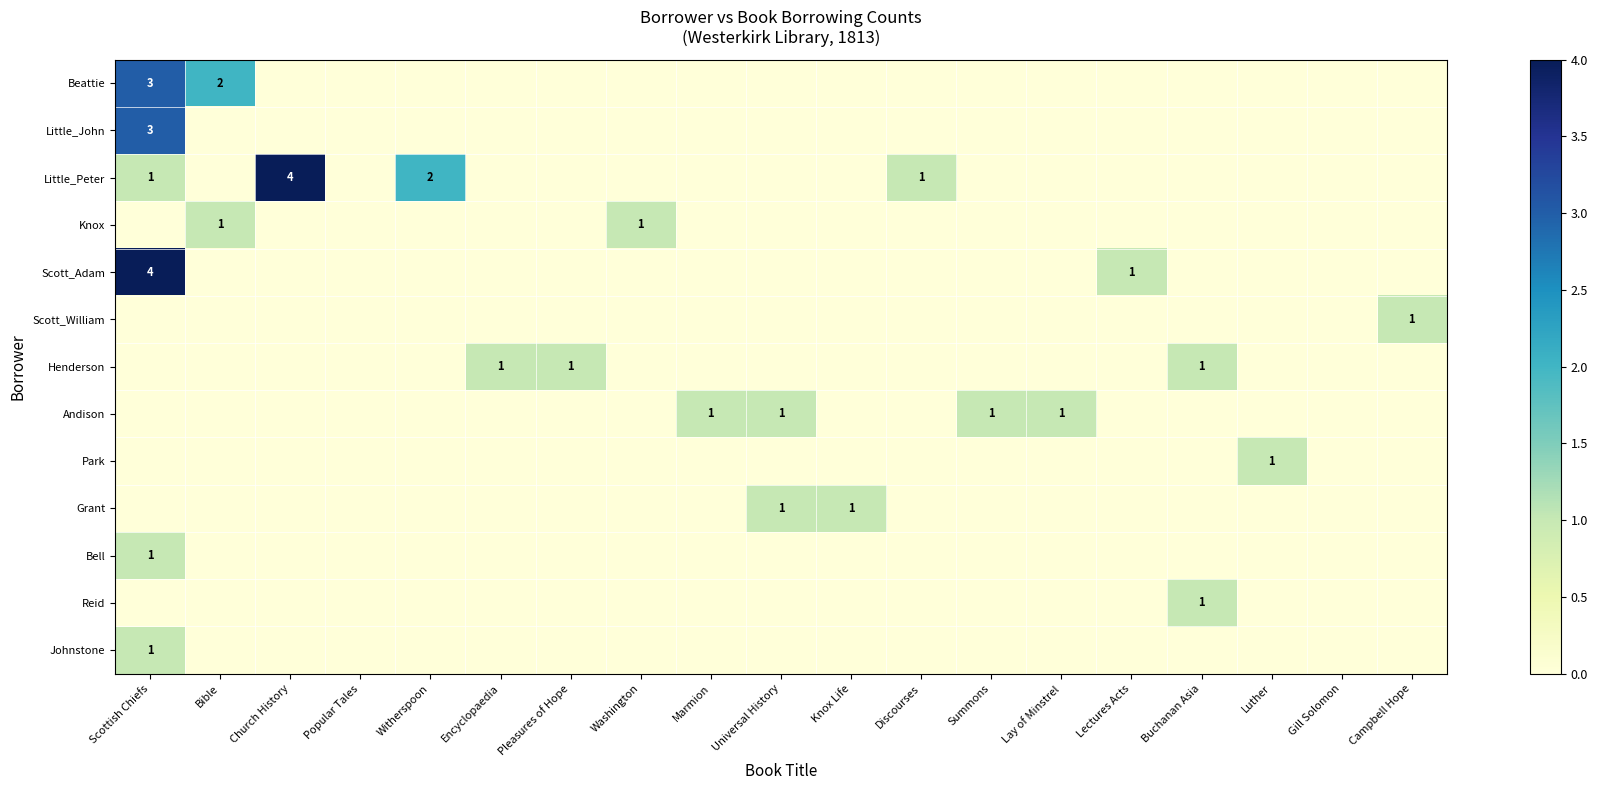

What is the greatest value displayed?

4